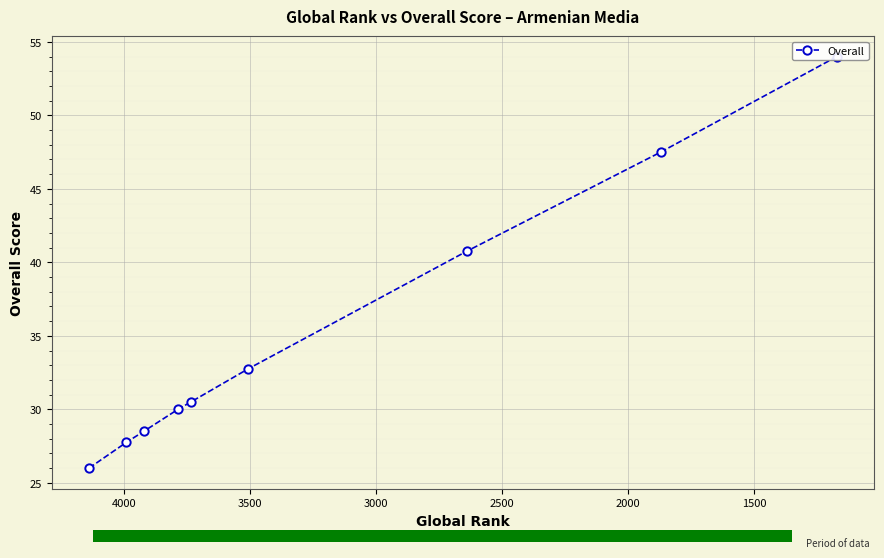

What is the difference between the second highest and minimum values?

21.5